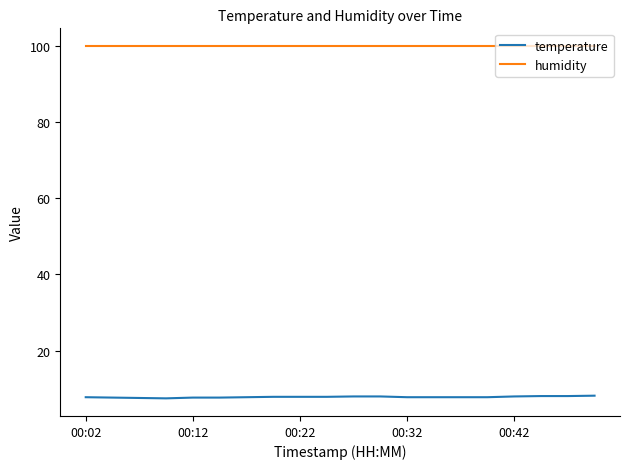

What is the greatest value displayed?

99.9